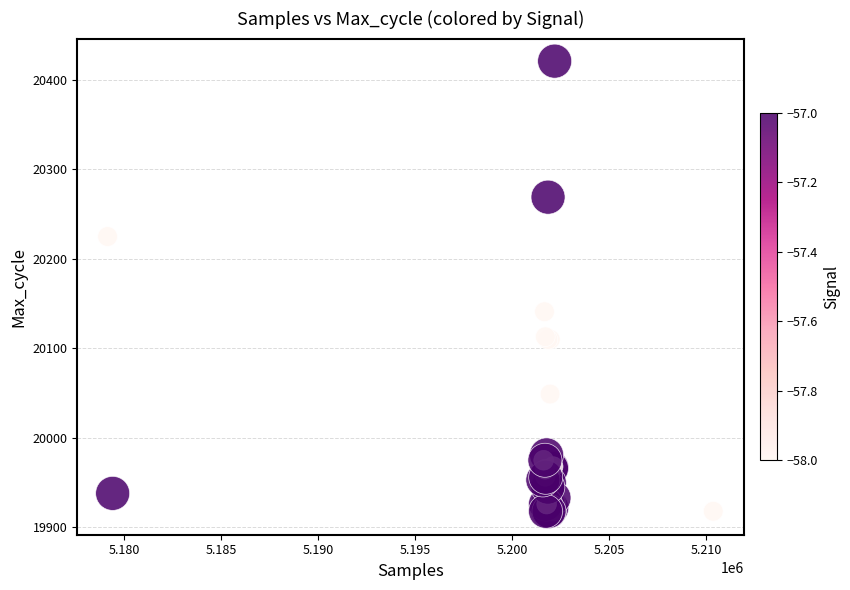

What Y value in the scatter plot is closest to 20169?

20141